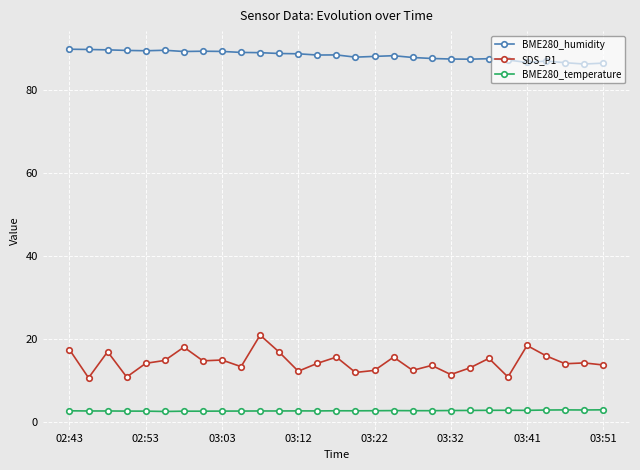

Rank the series by their maximum value, from highest to lowest.

BME280_humidity, SDS_P1, BME280_temperature